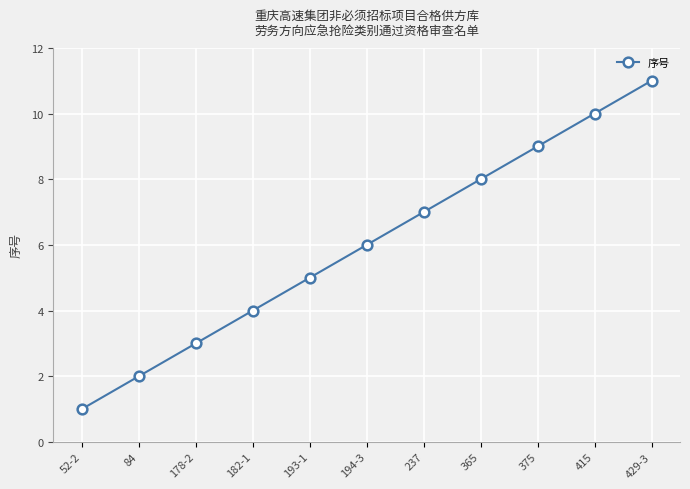

Count the number of data series in this chart.

1